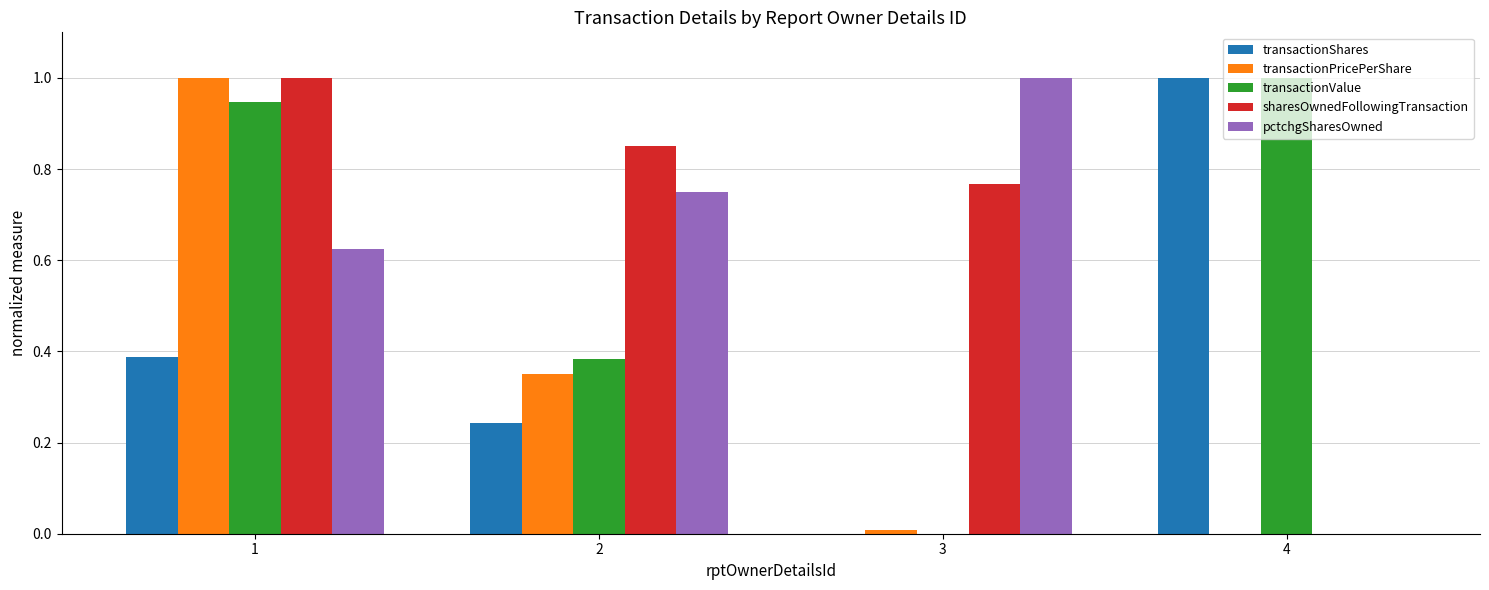

What is the sum of all transactionPricePerShare values?

1.4